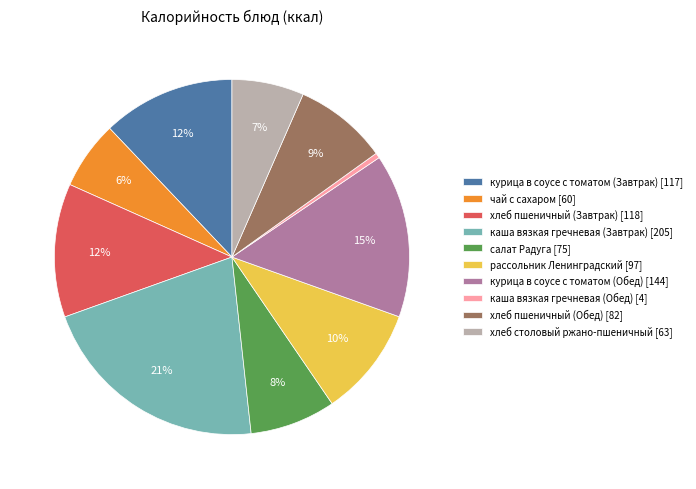

Does каша вязкая гречневая (Обед) represent more than half of the total?

No